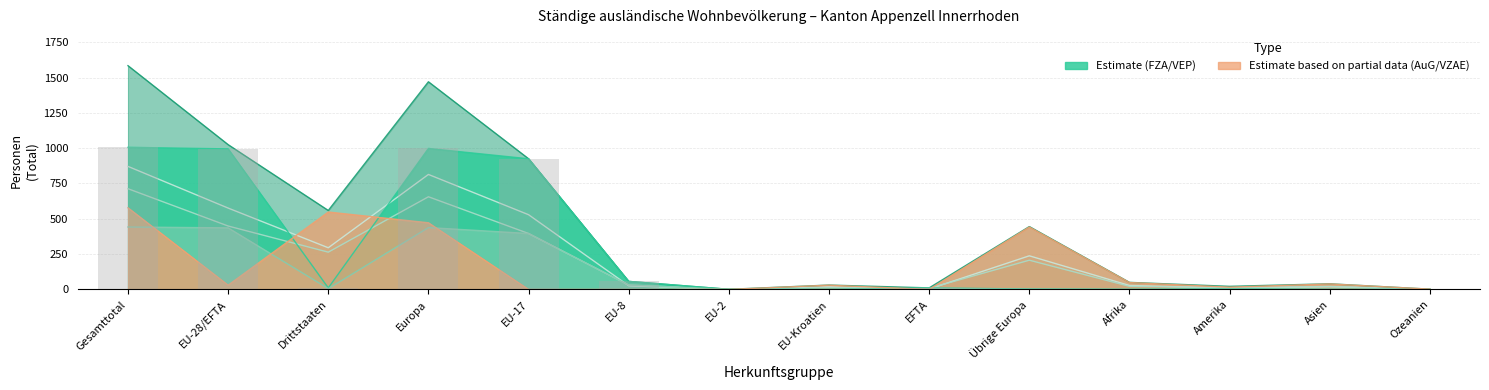

What is the label of the 13th bar from the left?

Asien